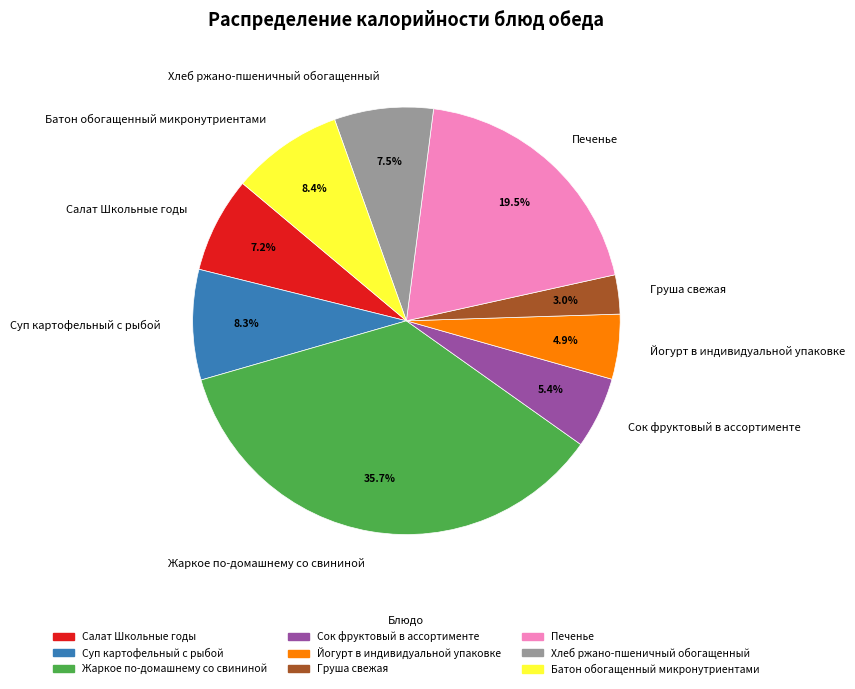

What percentage is the Сок фруктовый в ассортименте slice, to the nearest percent?

5%